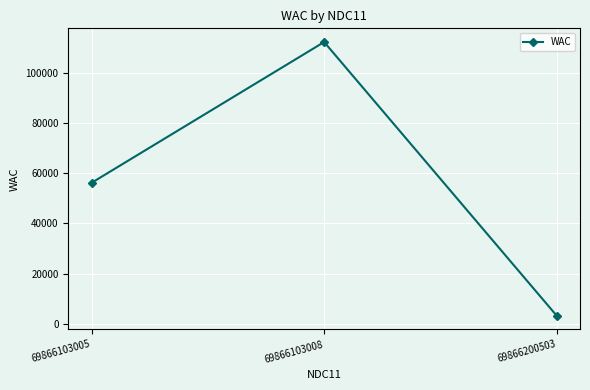

How many data points does each series have?

3